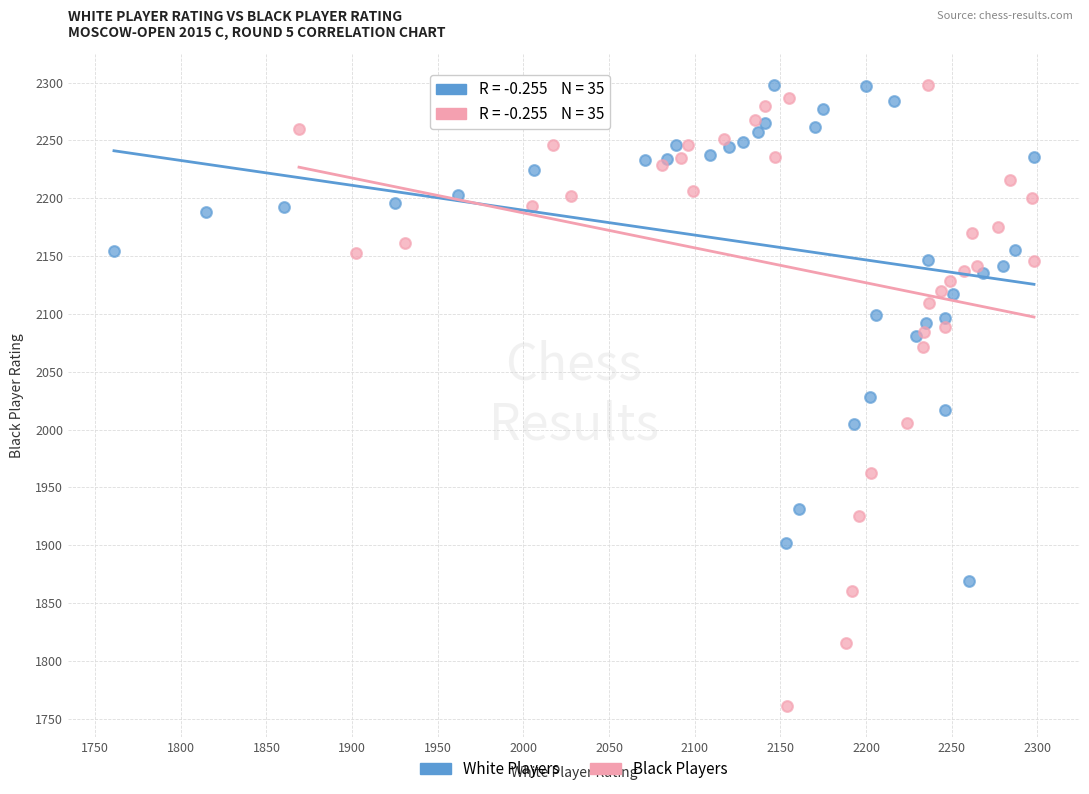

Which series has the widest spread of Y values?

Black Players